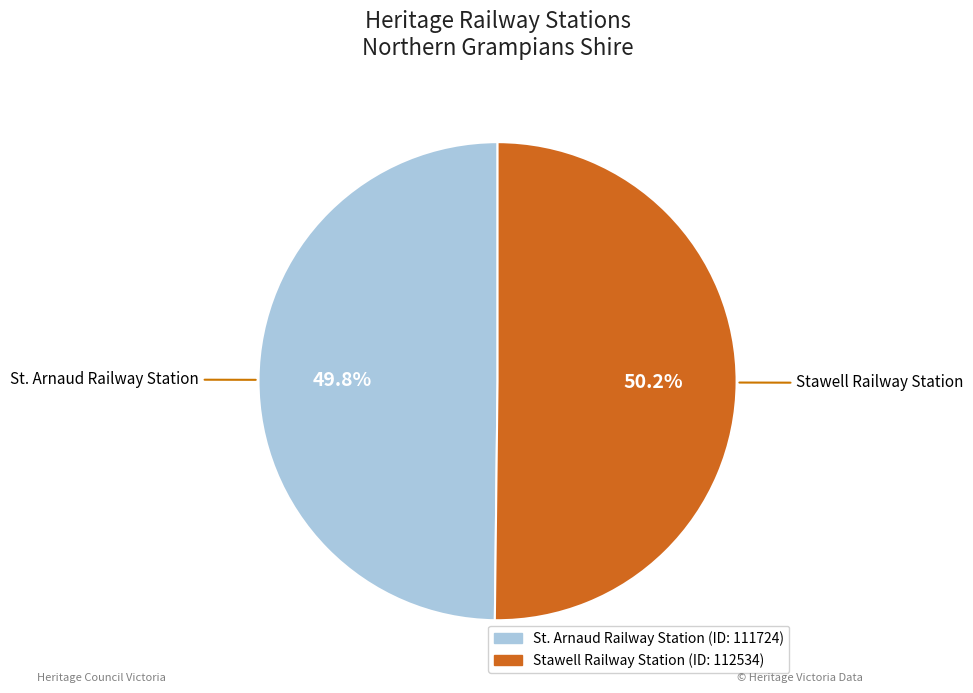

What is the ratio of the value at Stawell Railway Station to the value at St. Arnaud Railway Station?

1.0